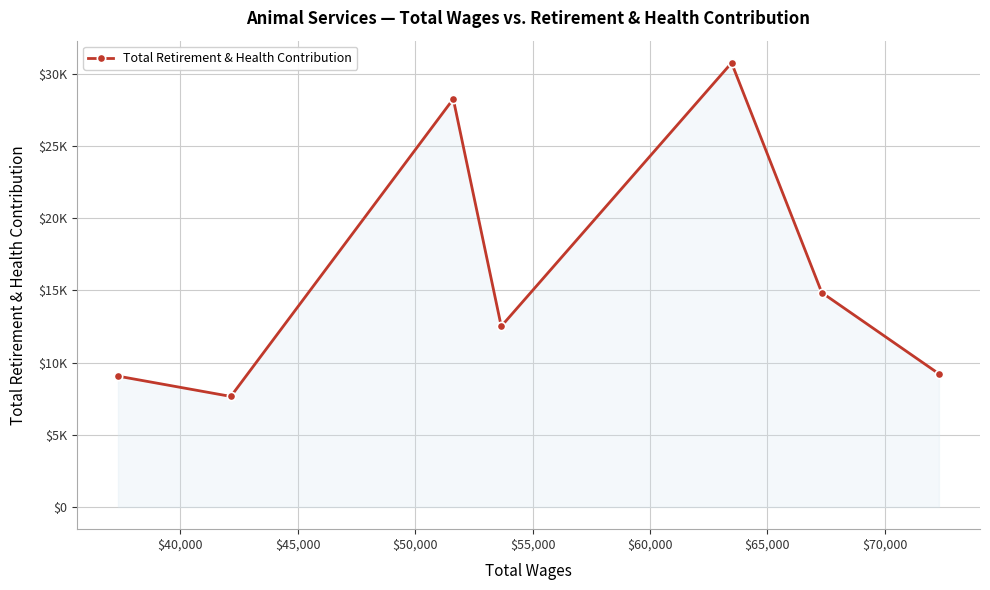

What is the difference between the maximum and minimum values?

23103